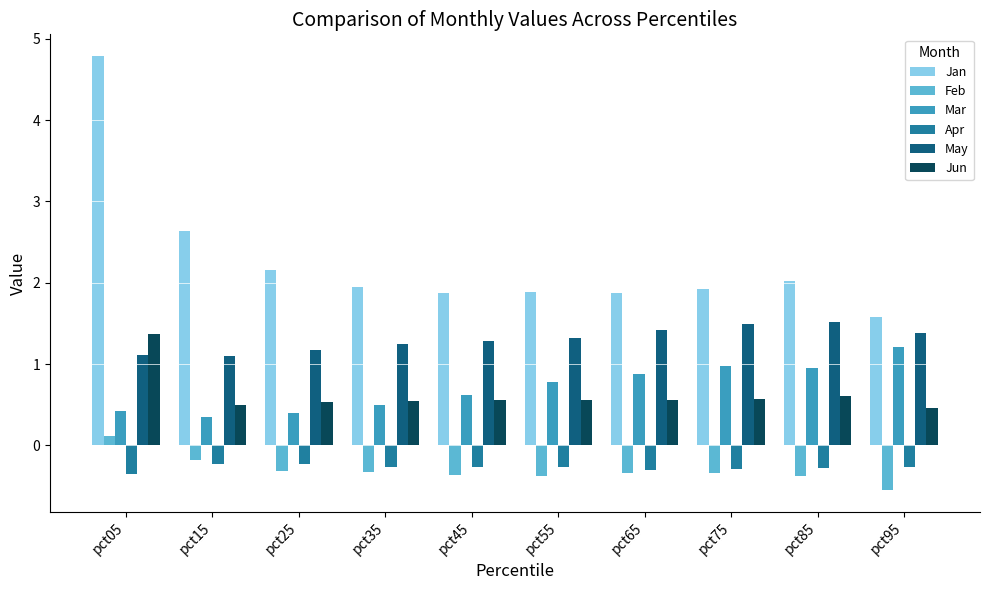

What are all the series names shown in the legend?

Jan, Feb, Mar, Apr, May, Jun